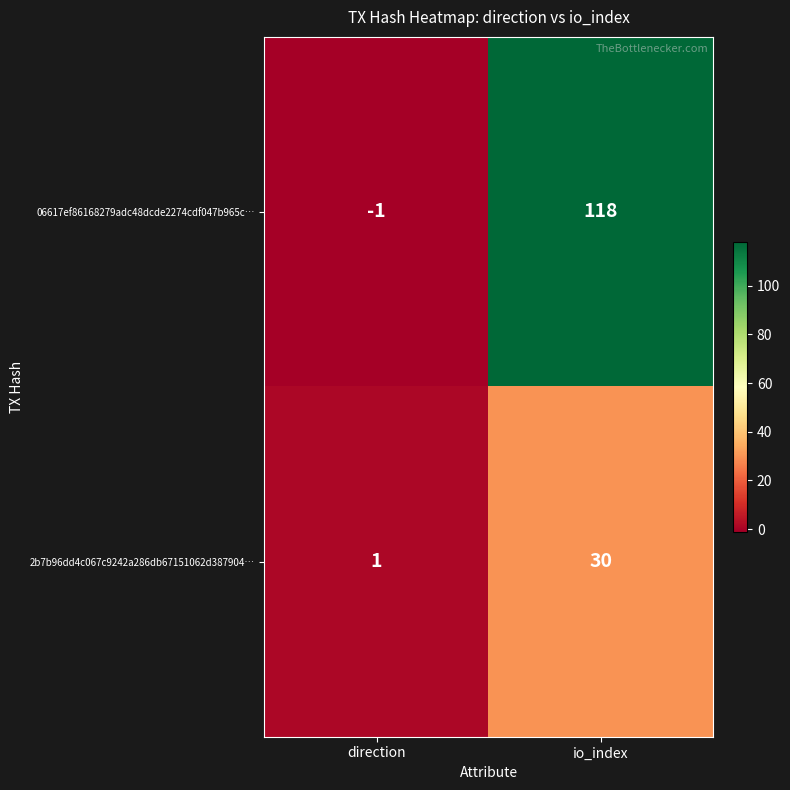

List the series in order of their overall mean, highest first.

06617ef86168279adc48dcde2274cdf047b965c…, 2b7b96dd4c067c9242a286db67151062d387904…